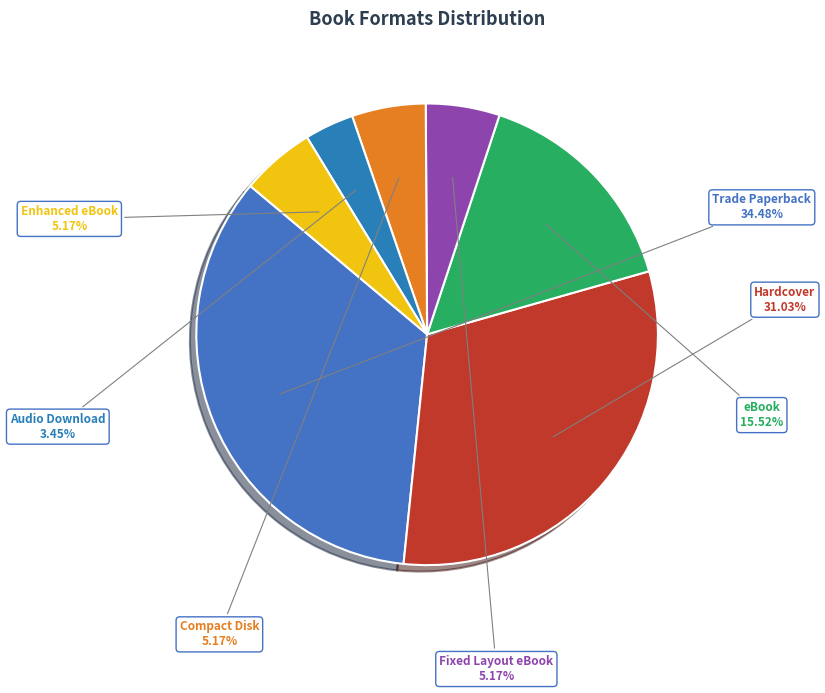

Which category has the biggest portion of the pie?

Trade Paperback